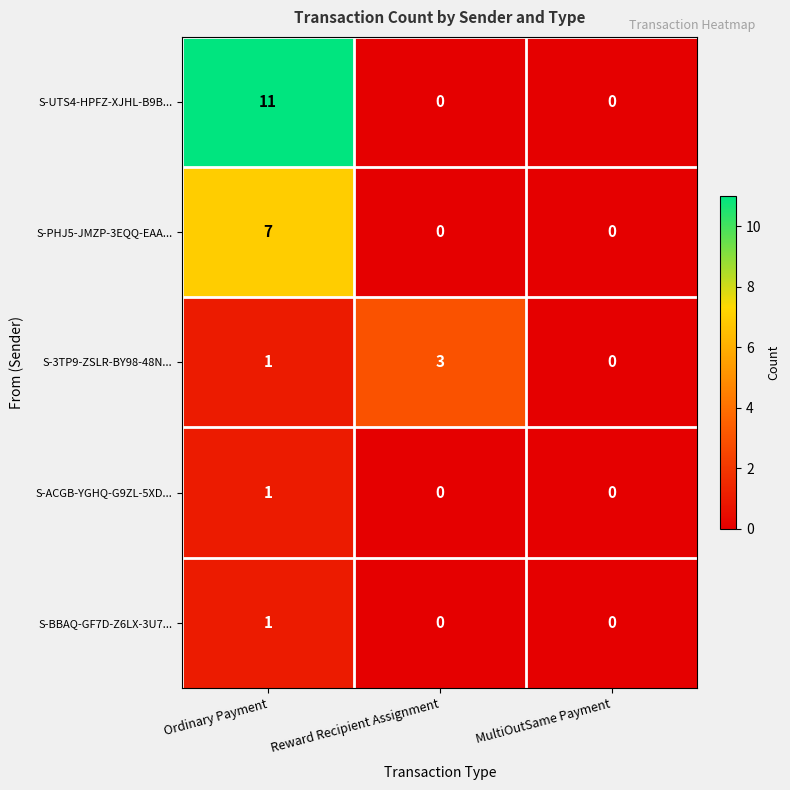

The value of S-UTS4-HPFZ-XJHL-B9B... at Reward Recipient Assignment is 3. True or false?

False